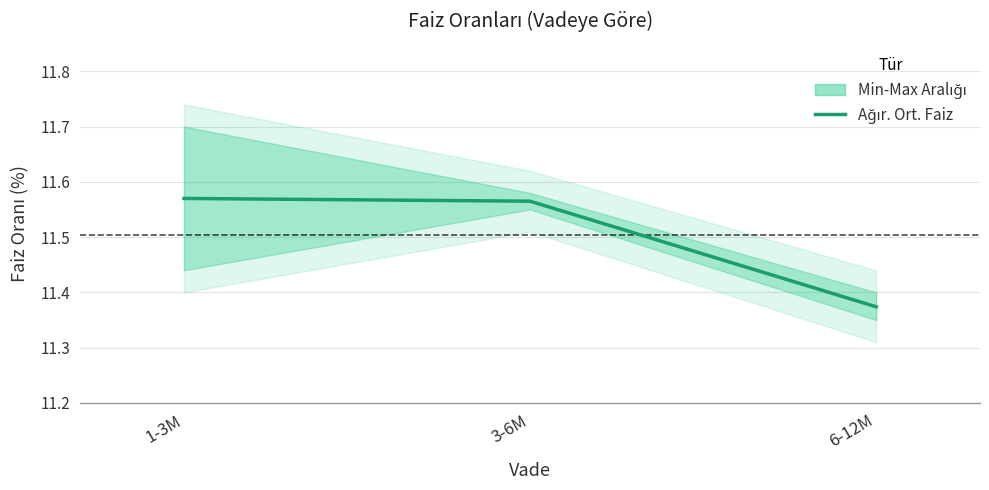

The chart shows a value of 4.2 at 3-6M. True or false?

False